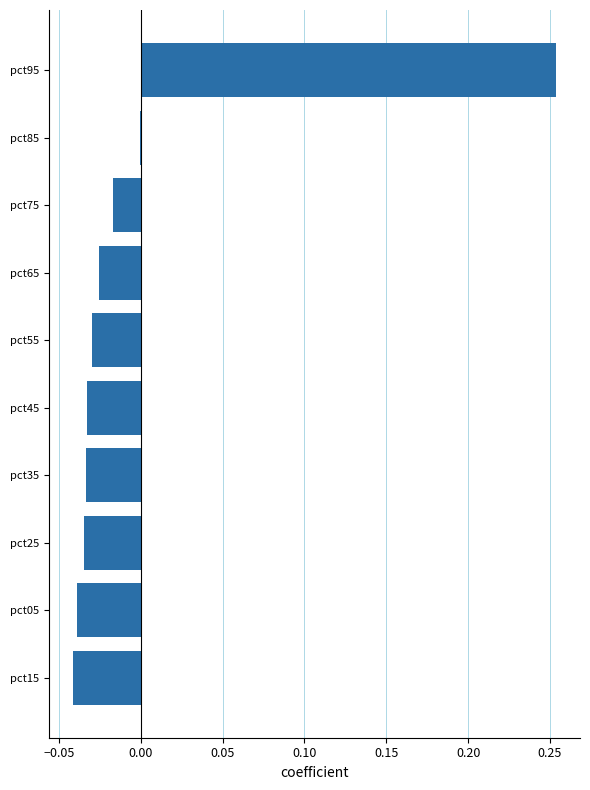

The chart shows a value of 0.4 at pct95. True or false?

False